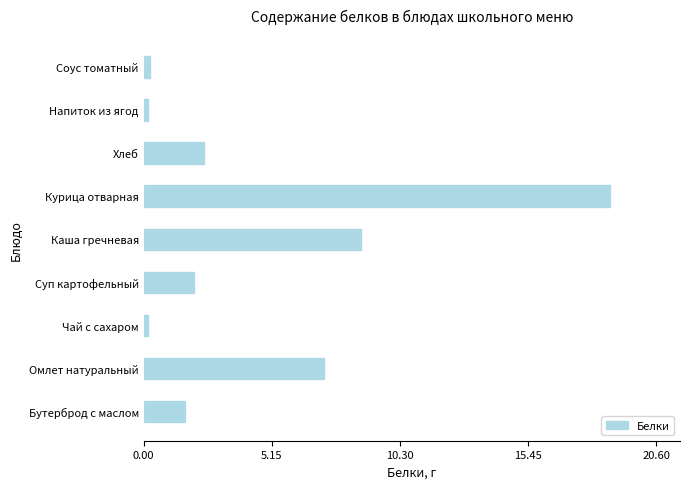

What is the average value?

4.6